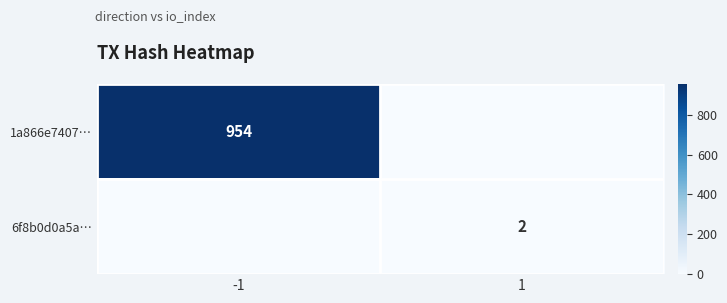

True or false: 6f8b0d0a5a… has a value of 2 at 1.

True